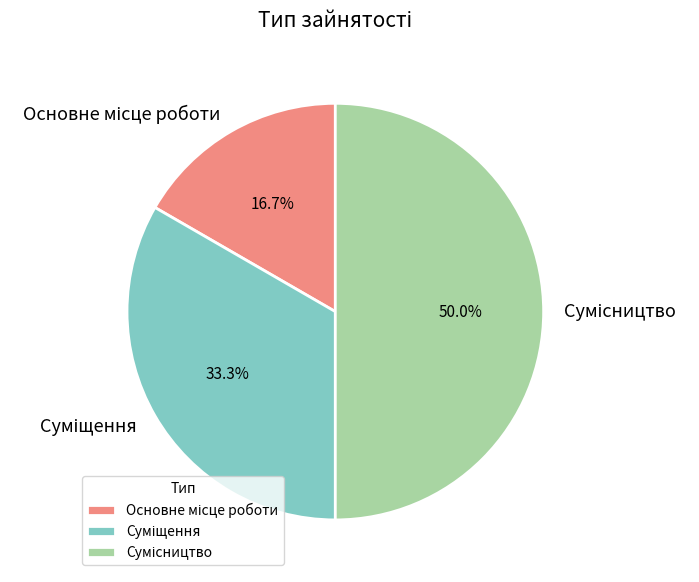

What percentage is the Суміщення slice, to the nearest percent?

33%